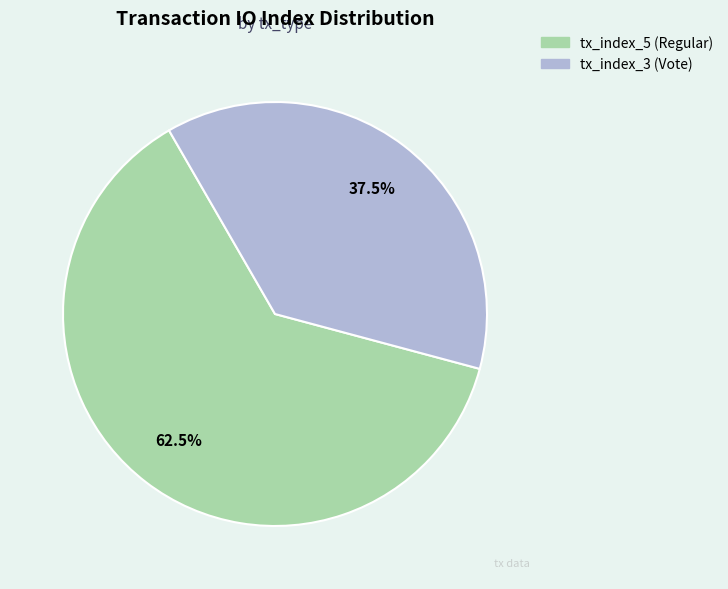

Rank the categories by value from lowest to highest.

tx_index_3 (Vote), tx_index_5 (Regular)